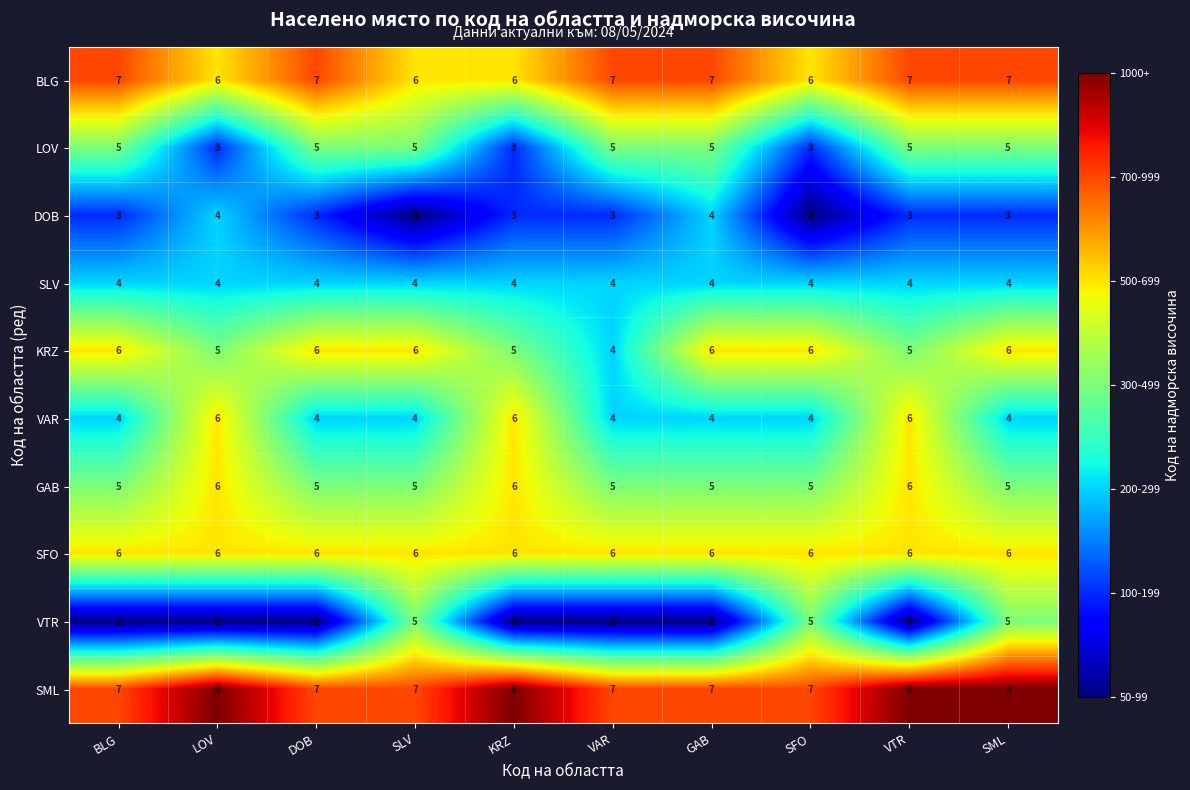

True or false: SFO has a value of 6 at GAB.

True